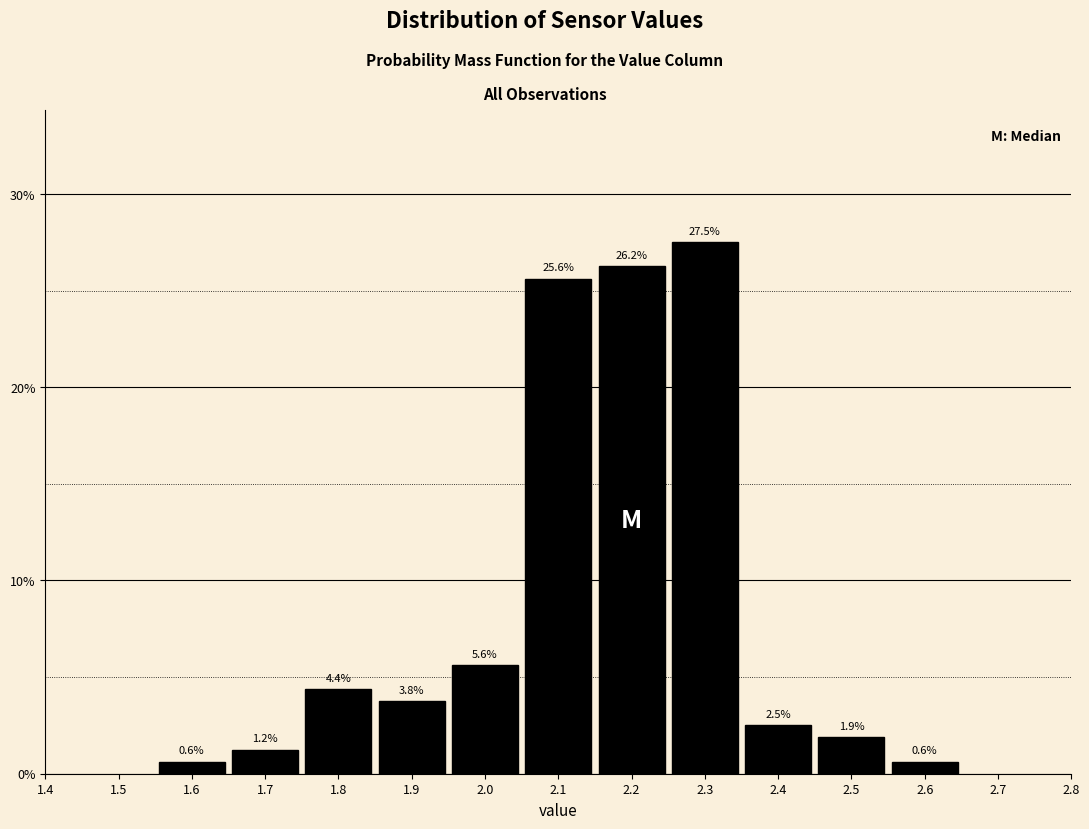

Reading left to right, list every bar in this chart as the range it spans on the x-axis followed by its height.

1.55 to 1.65: 0.6
1.65 to 1.75: 1.2
1.75 to 1.85: 4.4
1.85 to 1.95: 3.8
1.95 to 2.05: 5.6
2.05 to 2.15: 25.6
2.15 to 2.25: 26.2
2.25 to 2.35: 27.5
2.35 to 2.45: 2.5
2.45 to 2.55: 1.9
2.55 to 2.65: 0.6